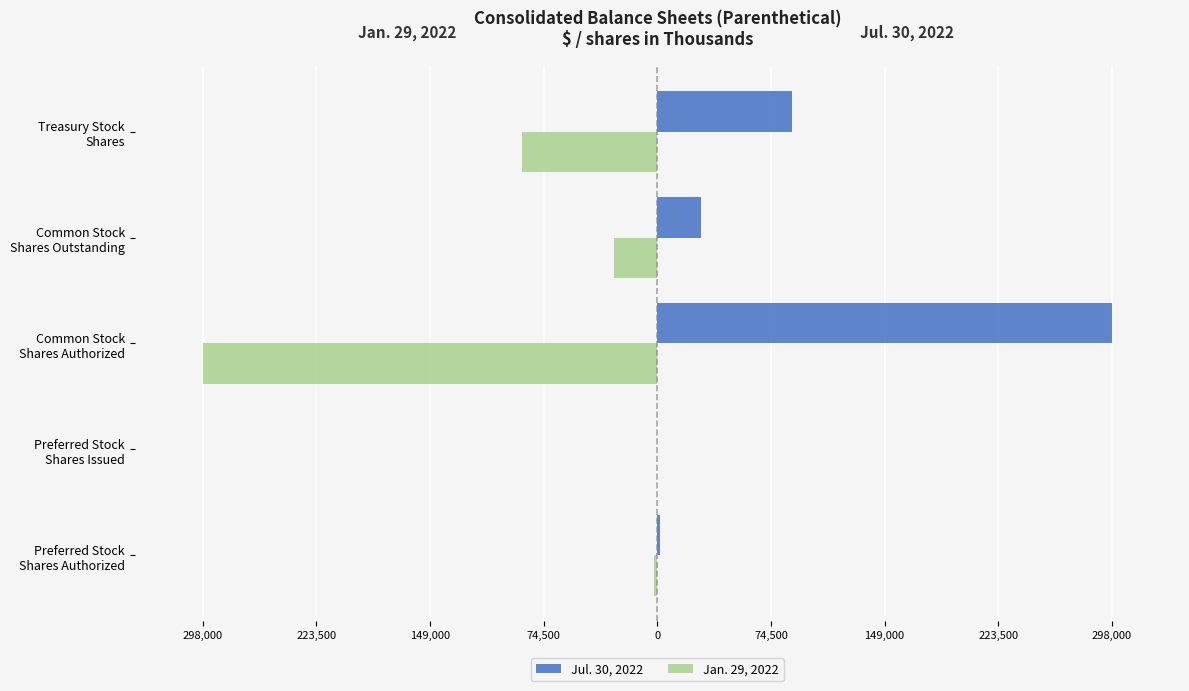

What are all the series names shown in the legend?

Jul. 30, 2022, Jan. 29, 2022